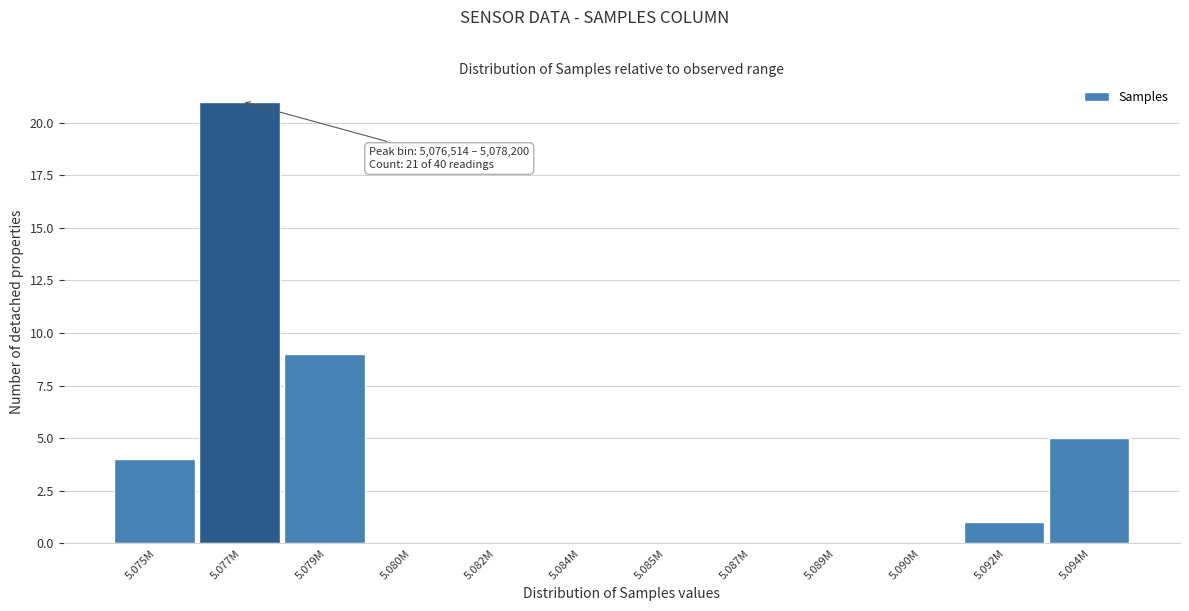

Reading right to left, extract all data points from this chart.

5.094M=5	5.092M=1	5.090M=0	5.089M=0	5.087M=0	5.085M=0	5.084M=0	5.082M=0	5.080M=0	5.079M=9	5.077M=21	5.075M=4